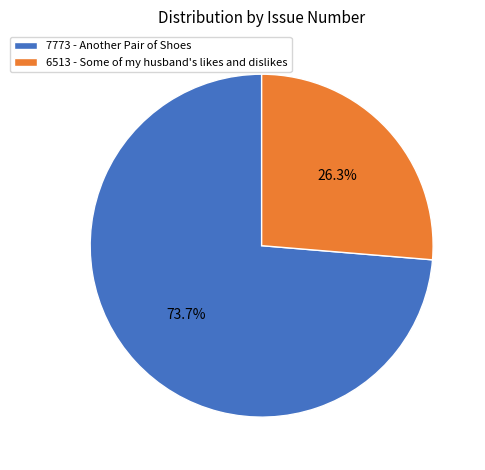

To the nearest percent, what is the difference between the largest and smallest slice percentages?

47%